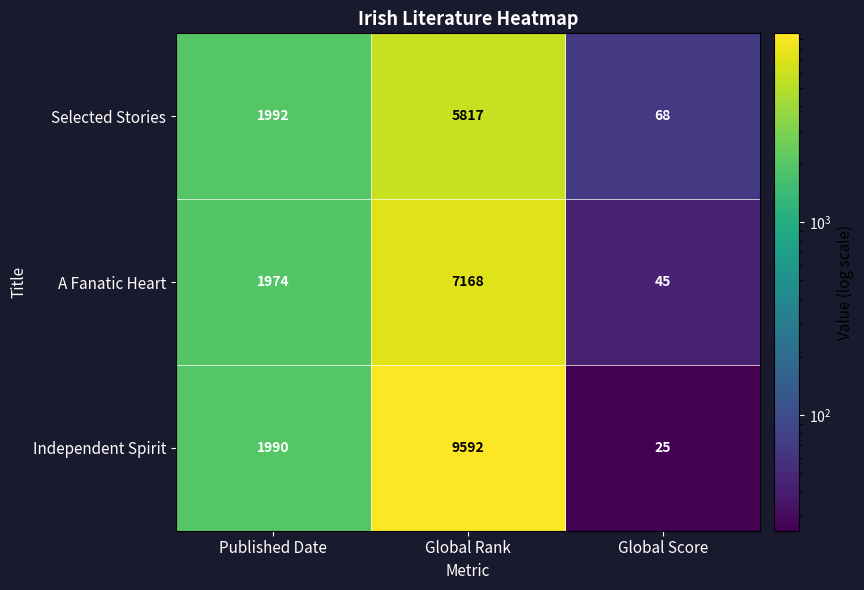

What is the sum of all Independent Spirit values?

11607